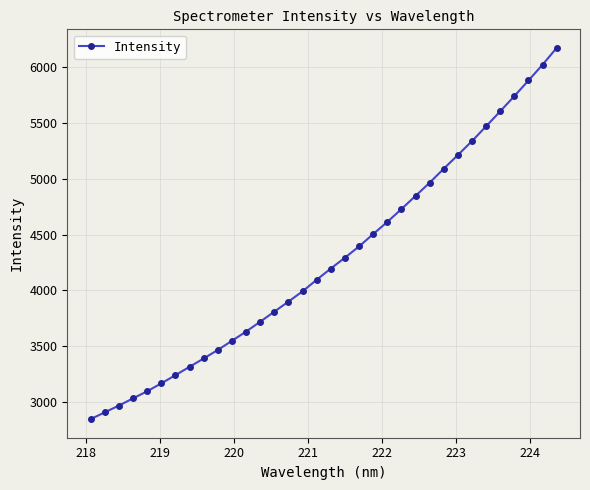

What is the difference between the maximum and minimum values?

3331.2